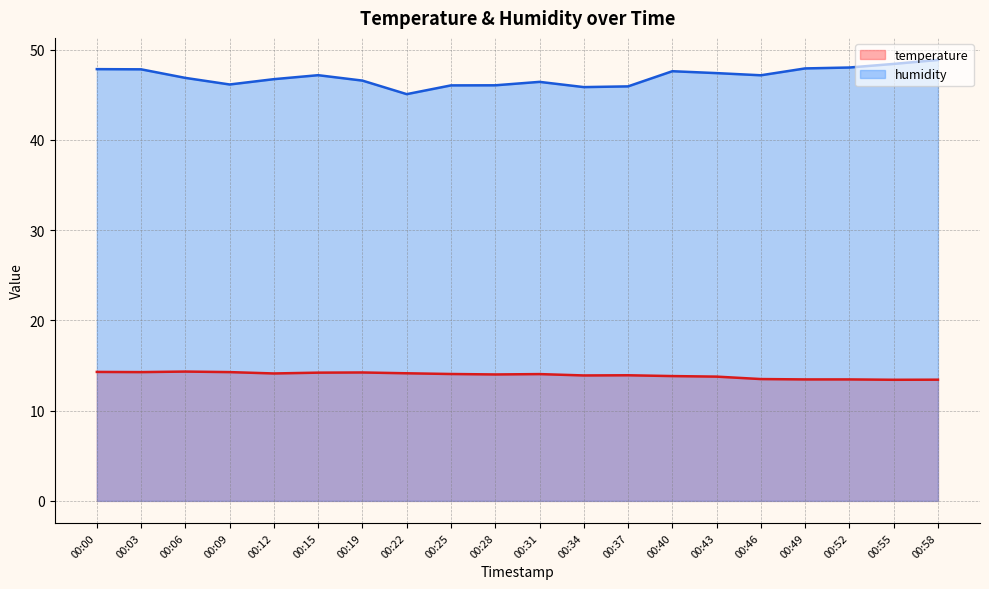

What is the sum of the temperature values at 00:12 and 00:37?

28.0